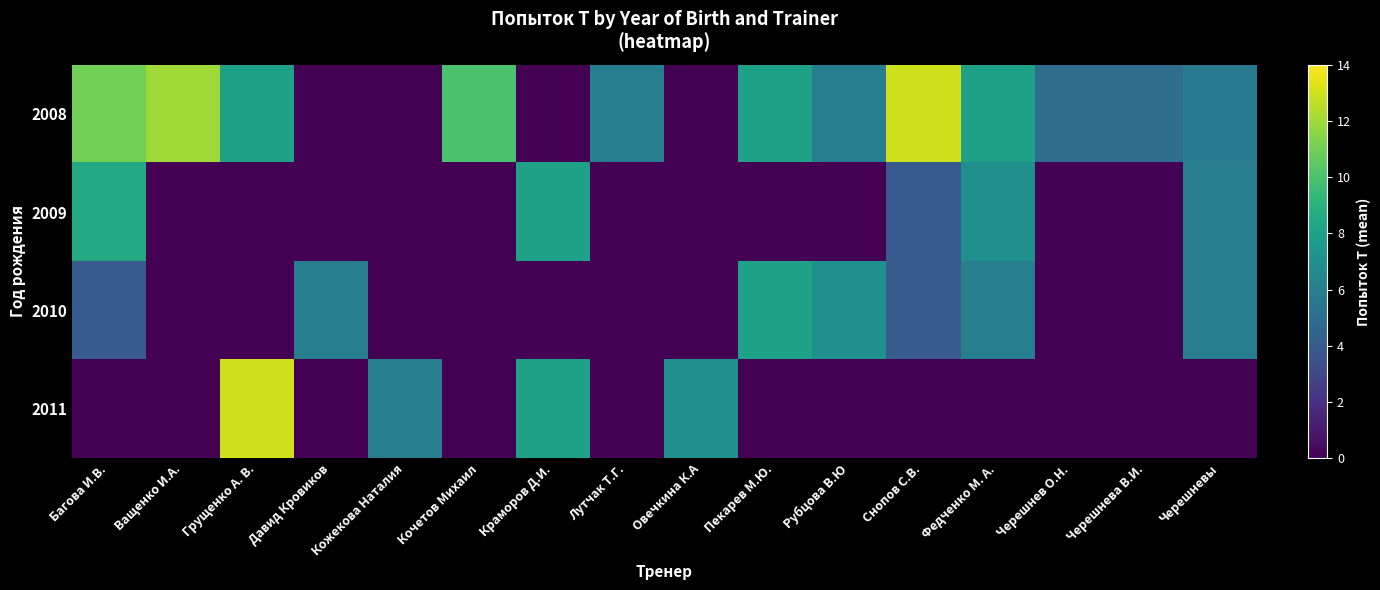

At Грущенко А. В., list the series in order from smallest to largest.

2009, 2010, 2008, 2011